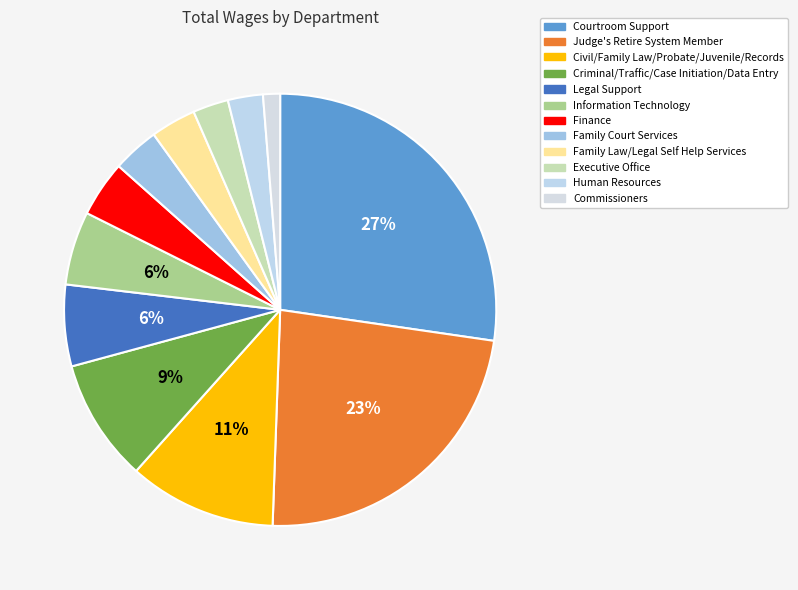

Is there a majority slice in this chart?

No